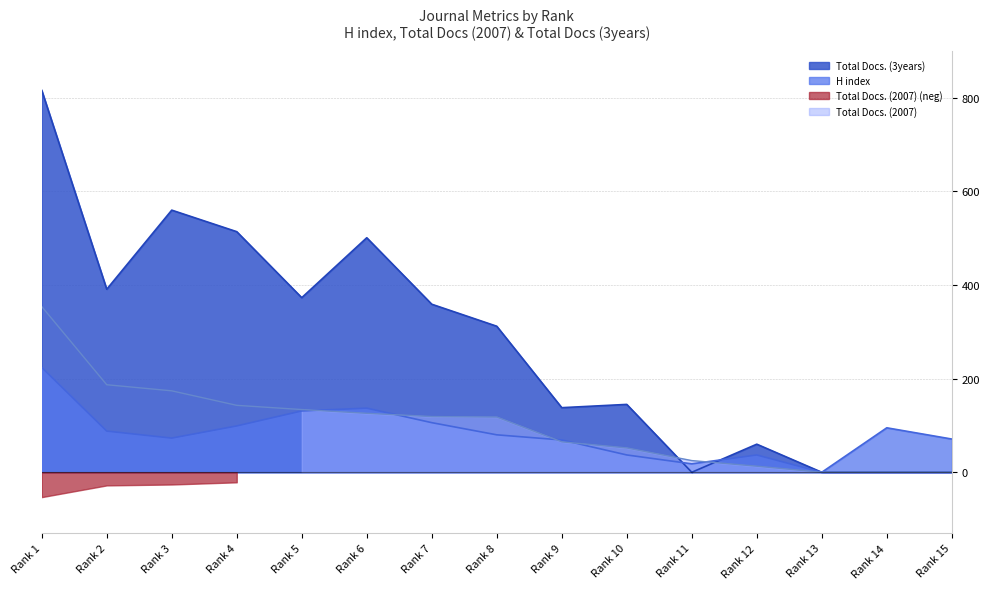

Is the value of H index at Rank 5 greater than the value of Total Docs. (3years) at Rank 6?

No